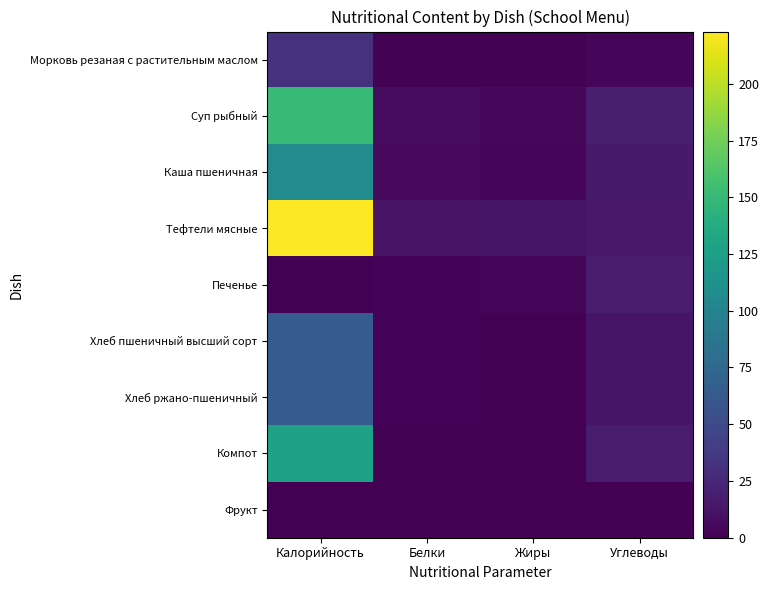

Between Калорийность and Белки, which is larger?

Калорийность